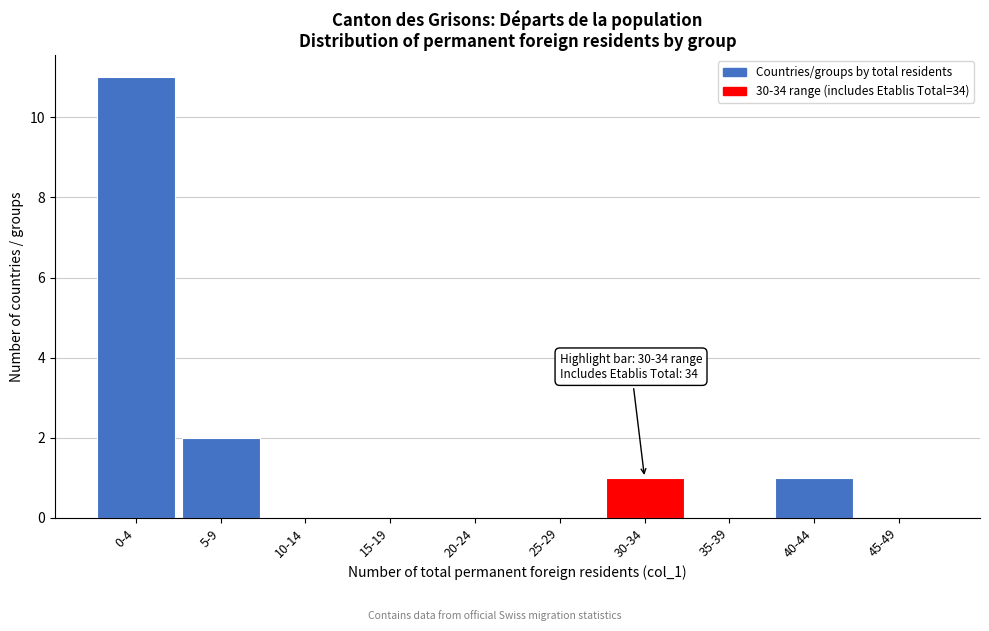

Reading left to right, list all the values displayed in this chart.

0-4=11	5-9=2	10-14=0	15-19=0	20-24=0	25-29=0	30-34=1	35-39=0	40-44=1	45-49=0